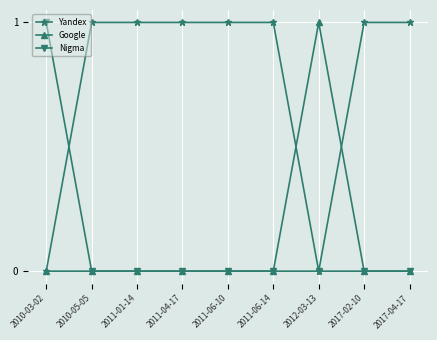

What position from the right is 2011-06-14?

4